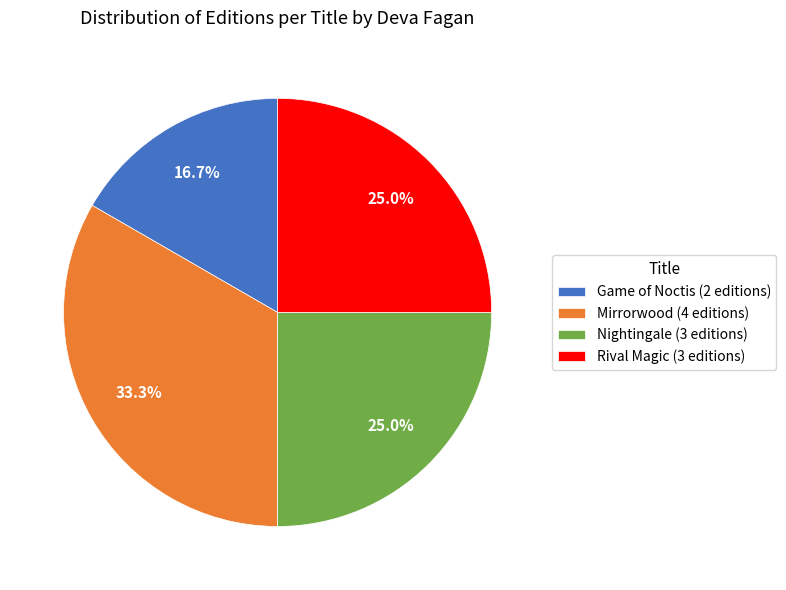

What is the largest slice in the pie chart?

Mirrorwood